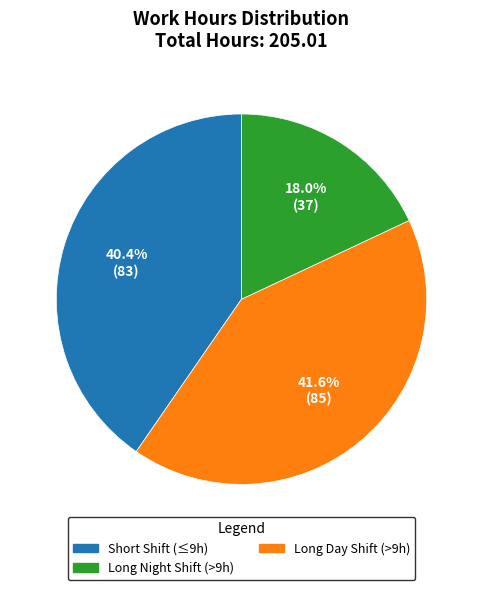

Is there any slice that represents more than half of the pie?

No